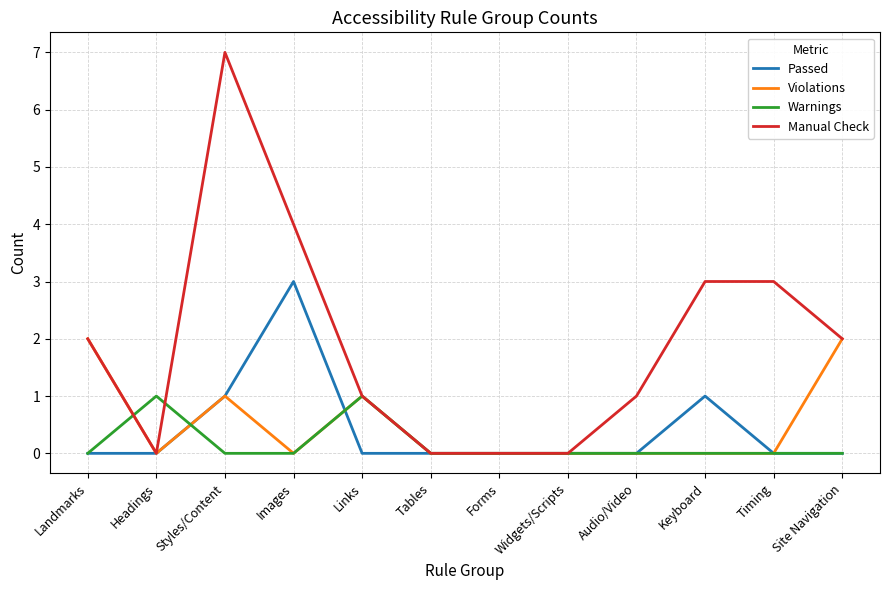

True or false: Violations has a value of 1 at Images.

False